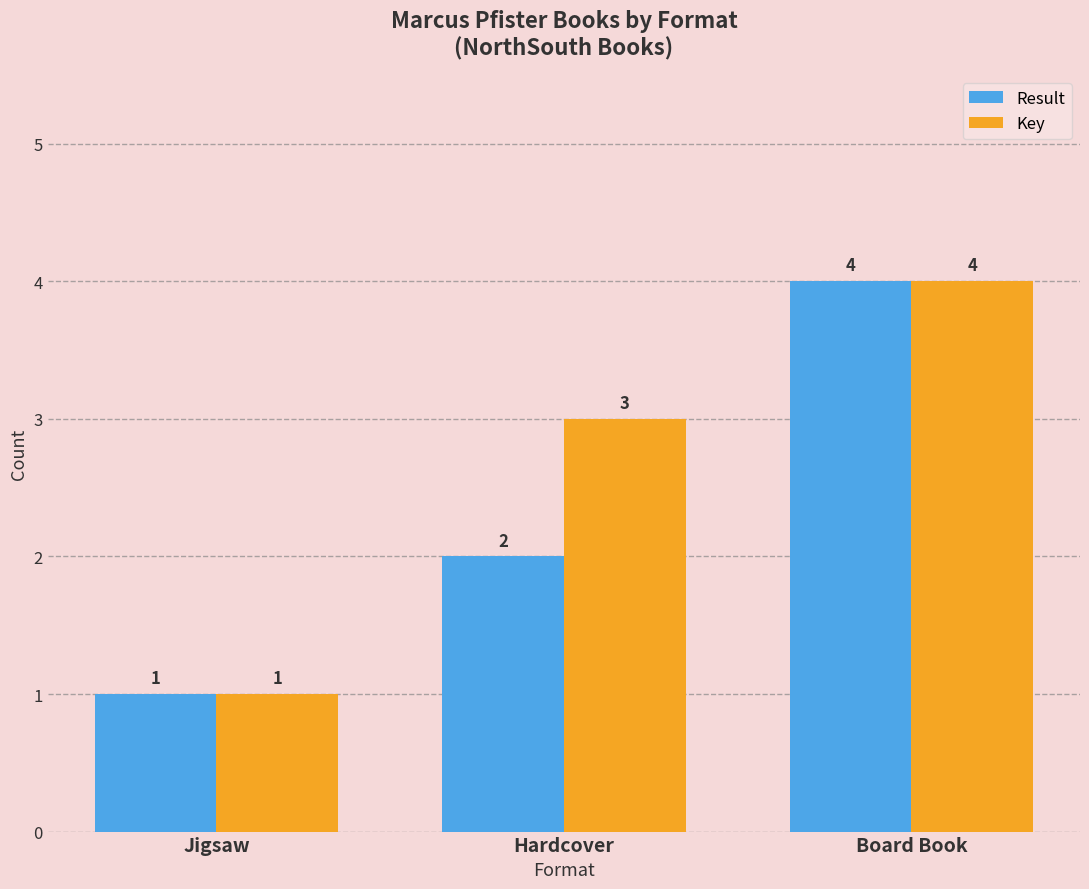

What is the label of the 2nd bar from the right?

Hardcover